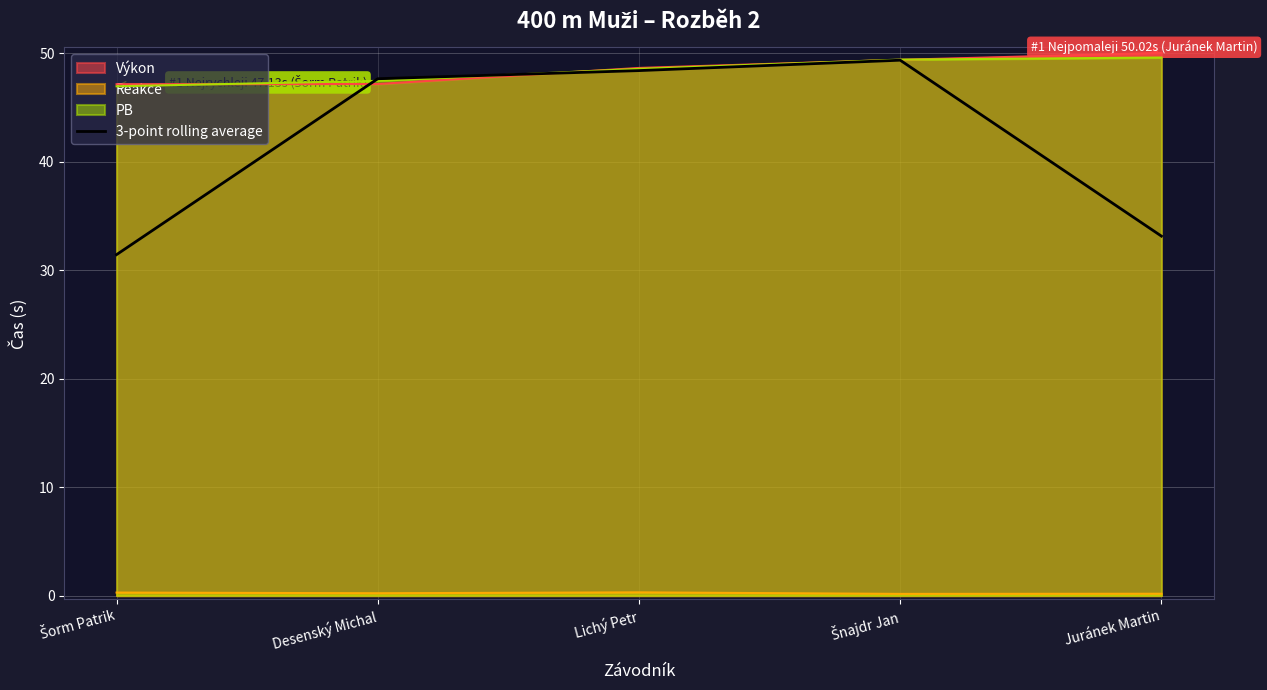

How many series are shown in this chart?

4